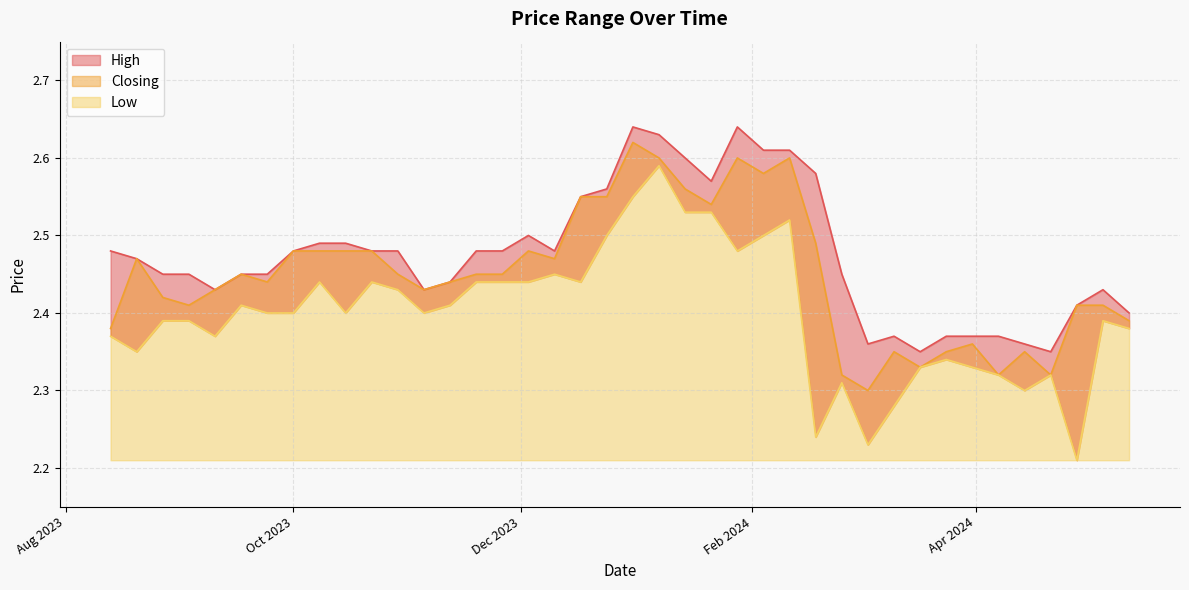

What is the difference between the maximum and second lowest values in the Low series?

0.4